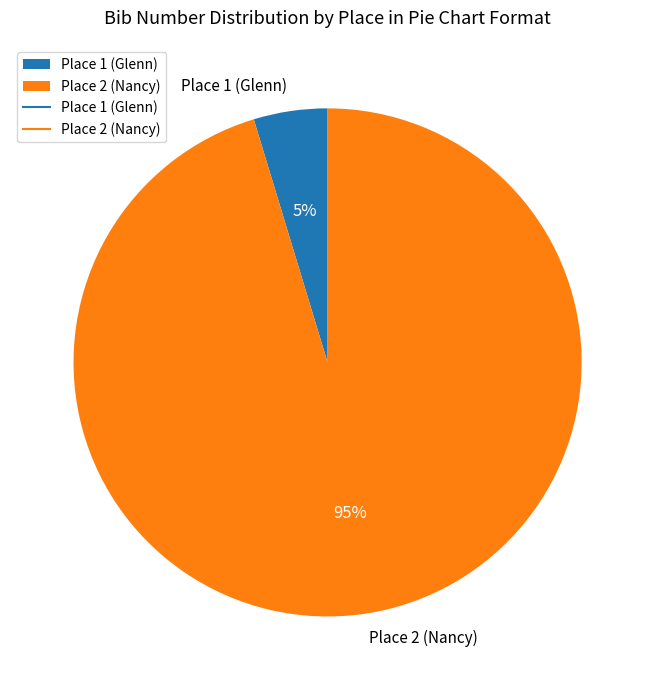

How many slices are in this pie chart?

2